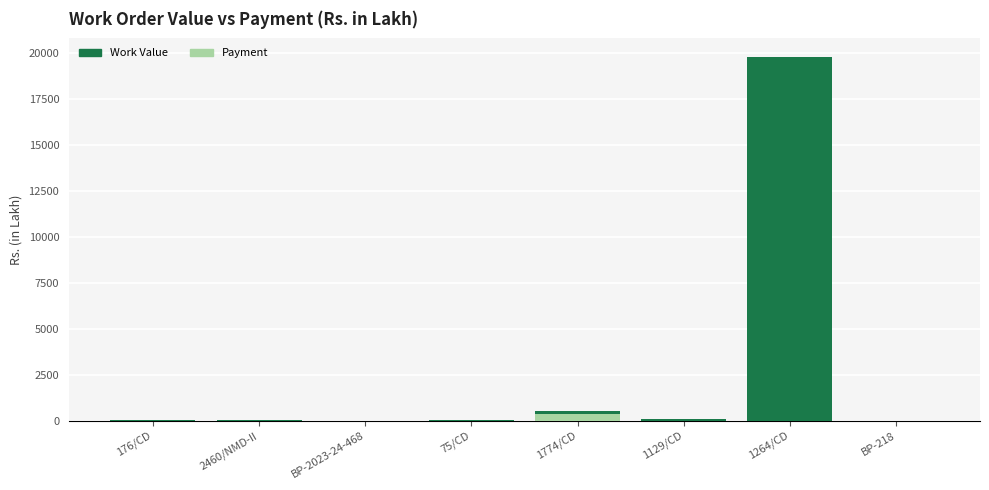

What is the total value across all series at 75/CD?

14.8